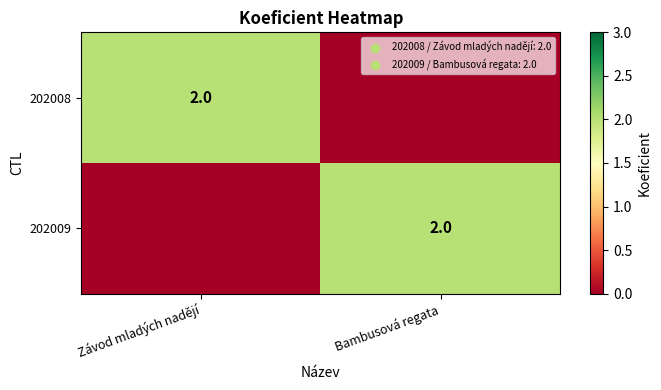

The 202008 series shows 2 at Závod mladých nadějí. True or false?

True